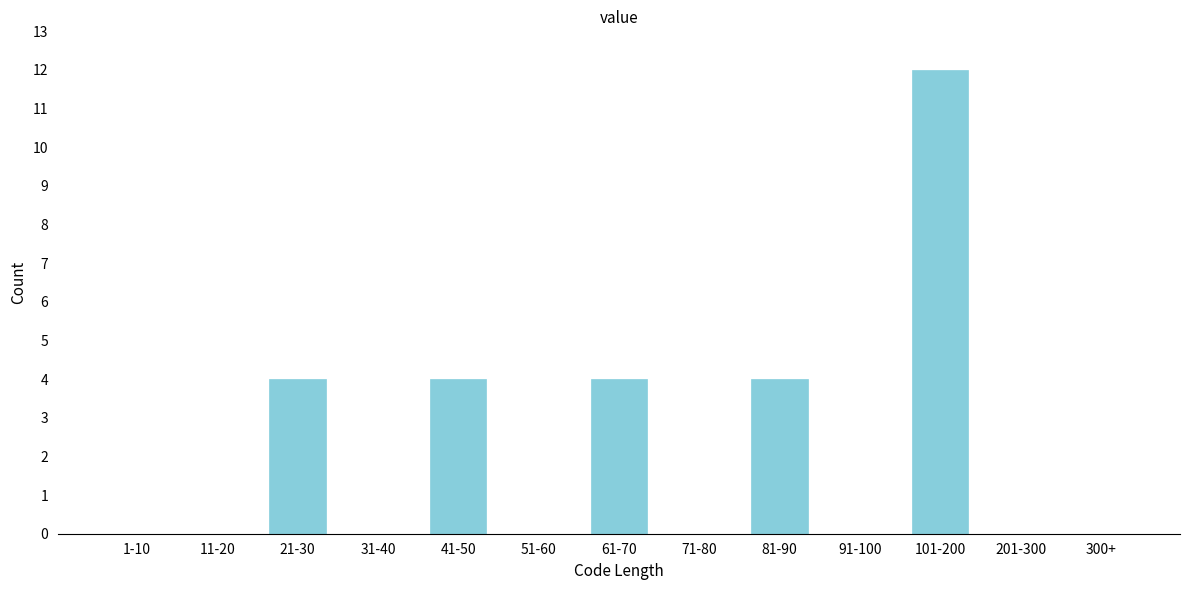

Reading right to left, transcribe all the data shown in this chart.

300+=0	201-300=0	101-200=12	91-100=0	81-90=4	71-80=0	61-70=4	51-60=0	41-50=4	31-40=0	21-30=4	11-20=0	1-10=0